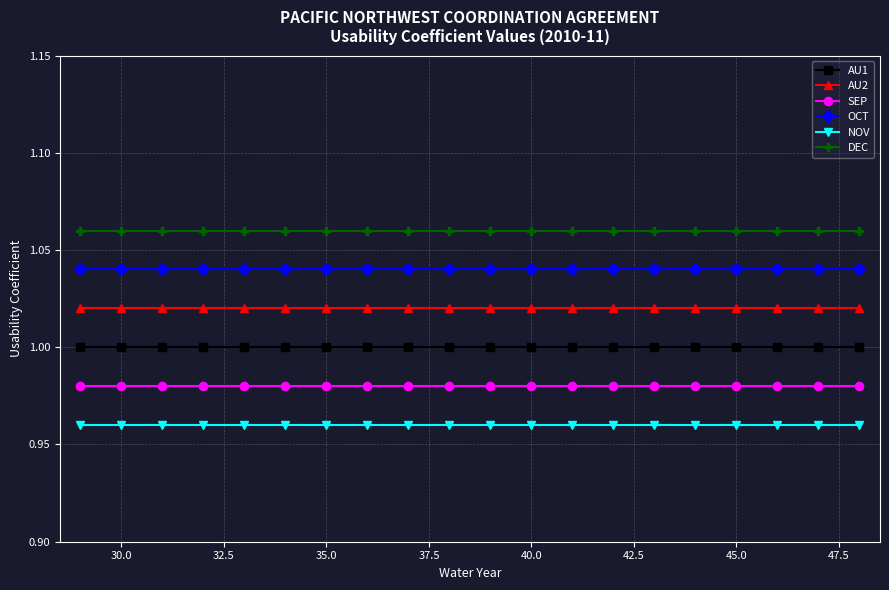

List the series in order of their peak value, lowest first.

NOV, SEP, AU1, AU2, OCT, DEC